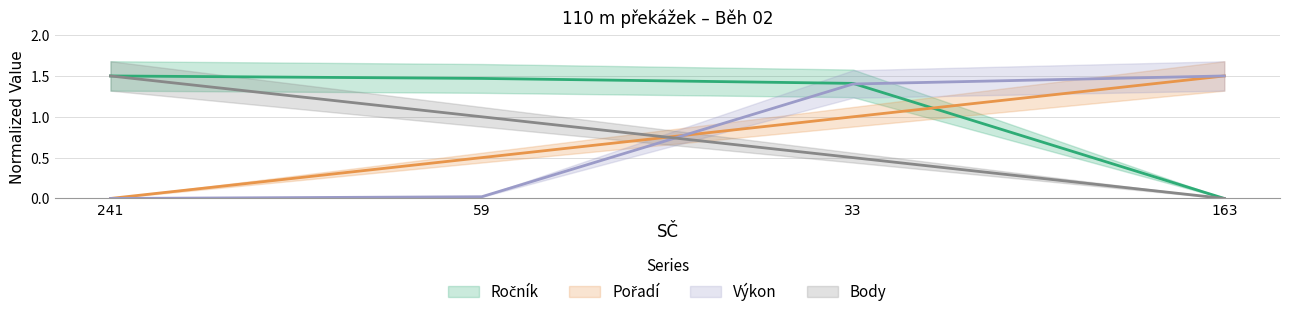

List the labels in order of Ročník value, smallest first.

163, 33, 59, 241